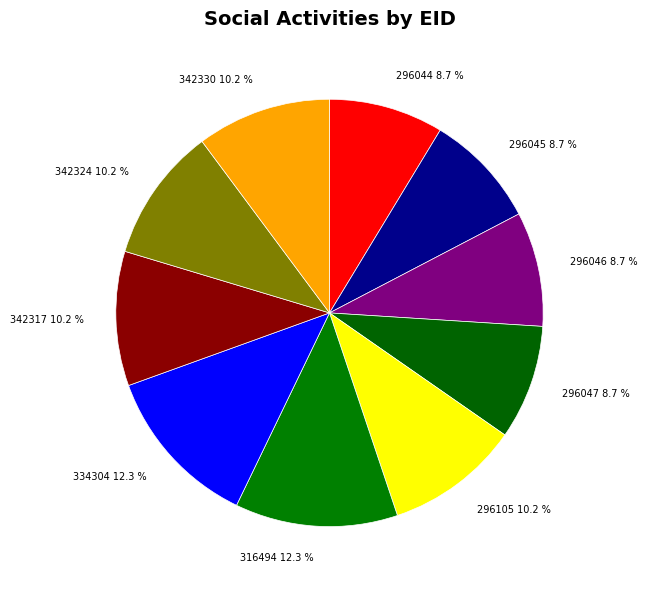

What percentage is the 296046 slice, to the nearest percent?

9%